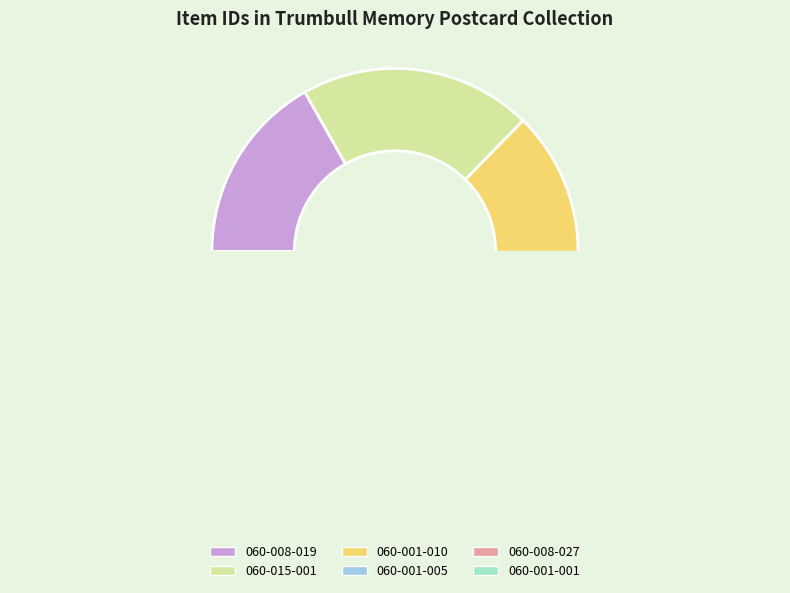

How many slices are in this pie chart?

6